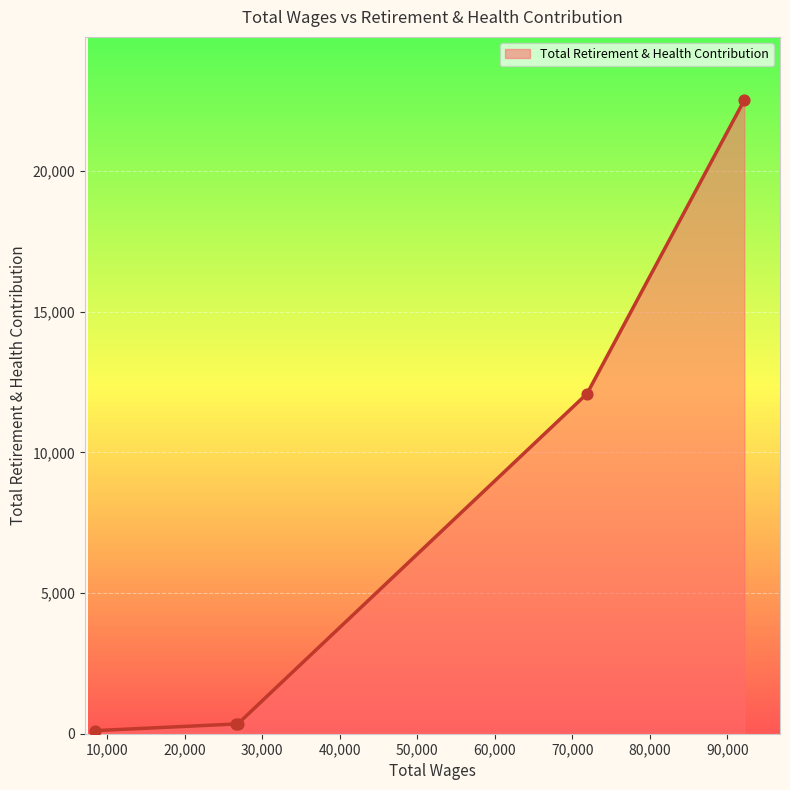

What is the maximum value shown in the chart?

22515